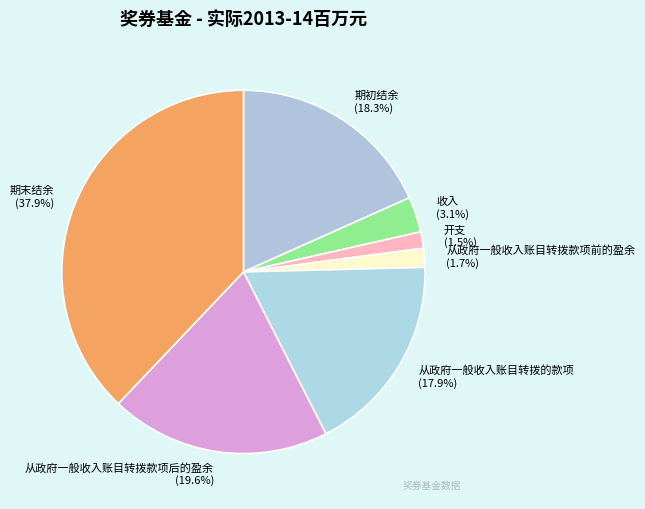

To the nearest percent, what is the average slice percentage?

14%